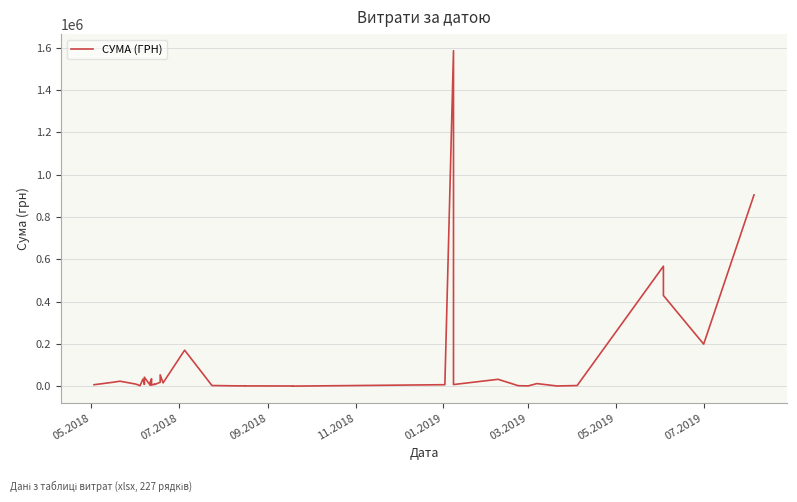

Reading left to right, transcribe all the data shown in this chart.

6750.0	19075.0	23400.0	9798.9	2250.0	33235.0	27560.5	21000.0	8685.0	42210.0	4497.3	18750.0	34800.0	4500.0	10030.5	7260.0	18200.0	53550.0	15480.0	169983.0	2968.4	1716.0	1320.0	1359.0	1062.1	786.0	124.8	6863.2	1585079.5	7518.0	32340.0	2182.5	1168.8	12059.9	816.0	2855.0	567012.0	428490.9	198673.2	903821.1